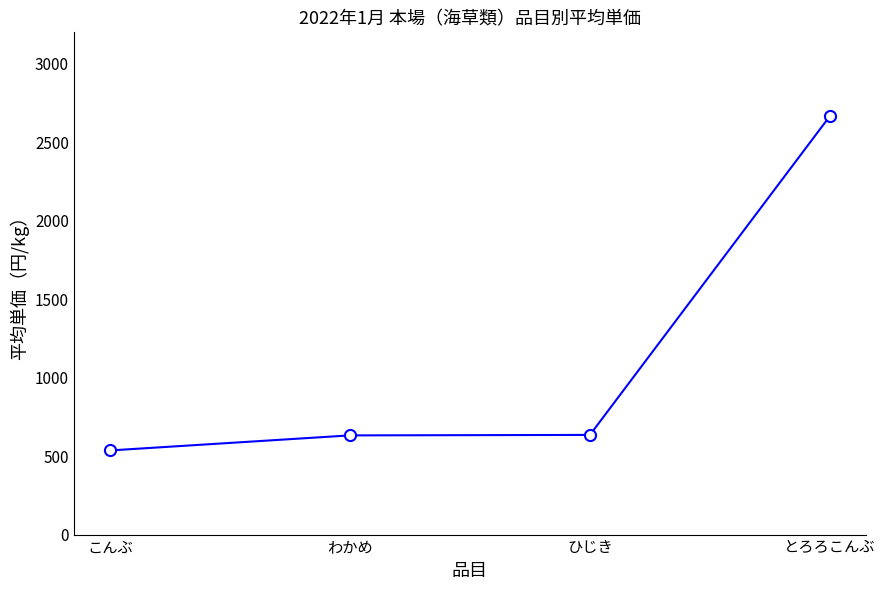

How many lines are shown in the chart?

1